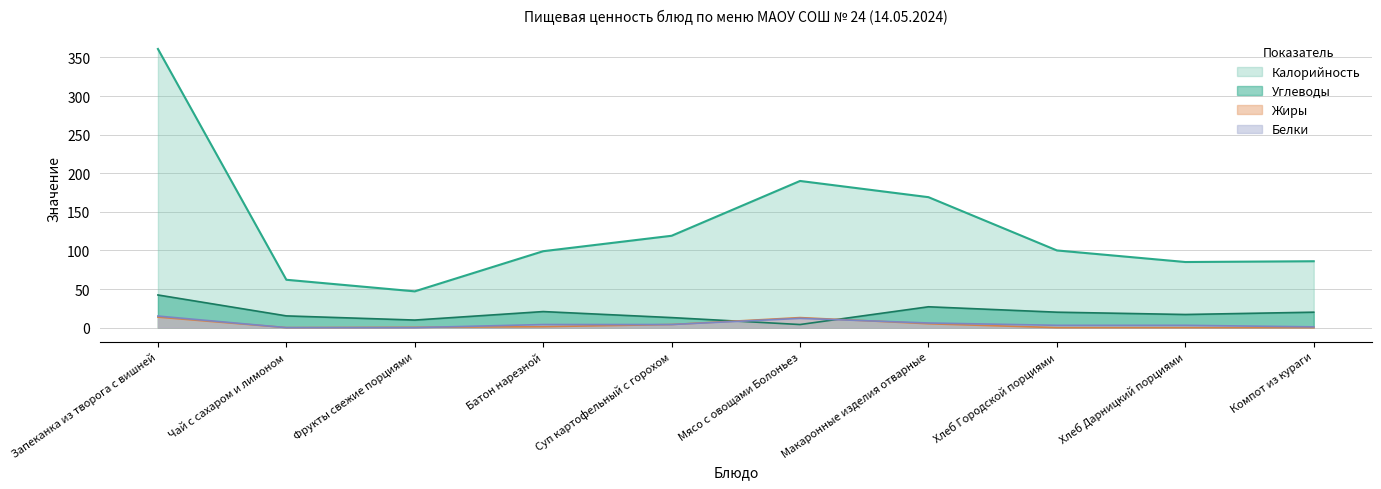

The Калорийность series shows 190.0 at Мясо с овощами Болоньез. True or false?

True